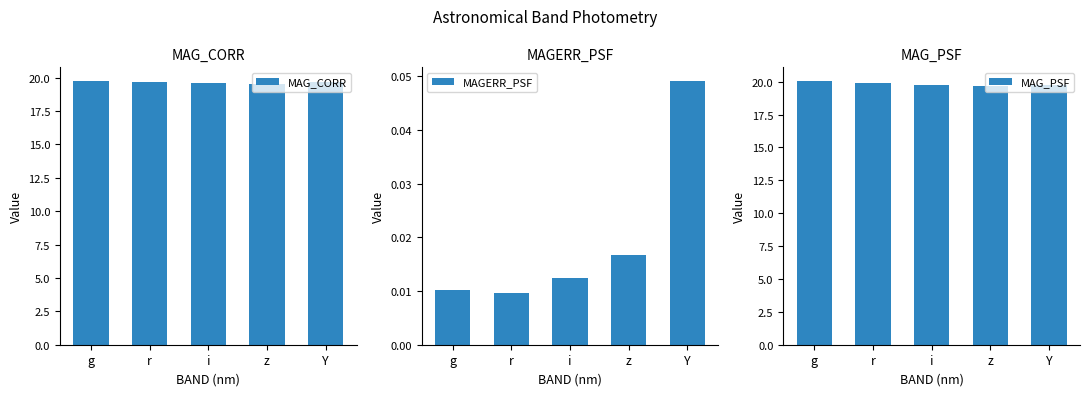

Reading right to left, extract all data points from this chart.

MAG_CORR: Y=19.7	z=19.5	i=19.6	r=19.7	g=19.8
MAGERR_PSF: Y=0.0	z=0.0	i=0.0	r=0.0	g=0.0
MAG_PSF: Y=19.8	z=19.6	i=19.8	r=19.9	g=20.1